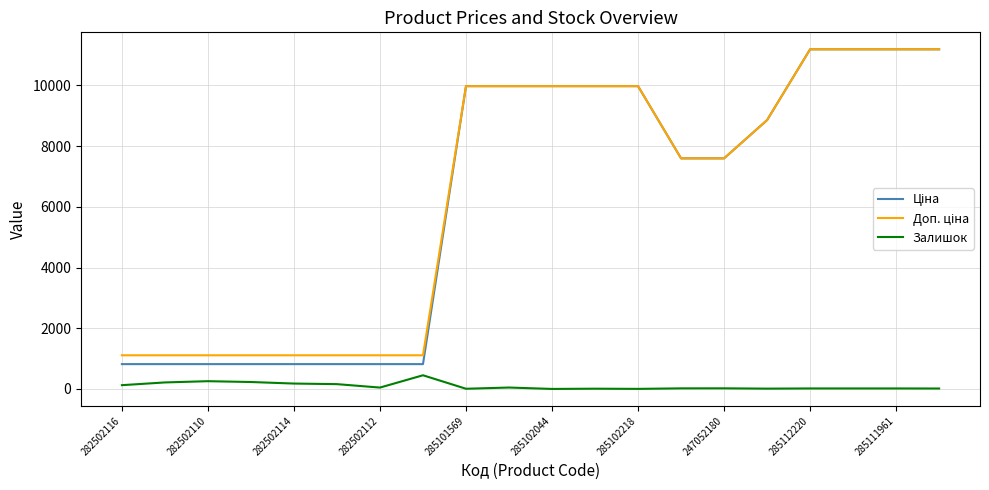

Does the chart have visible grid lines?

Yes